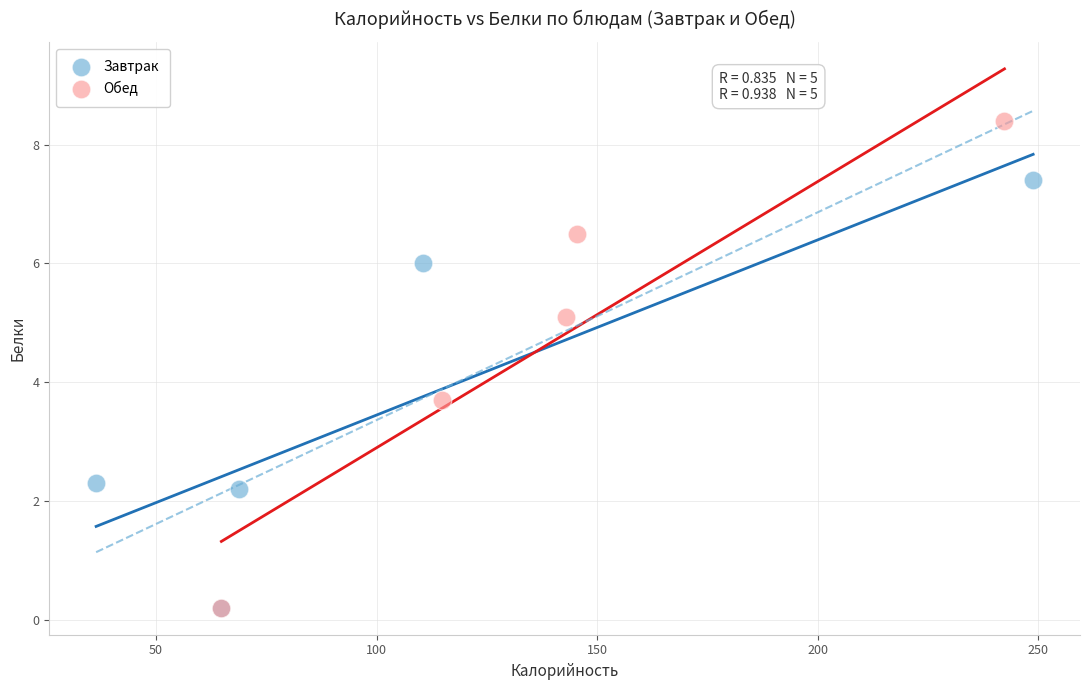

Which series contains the highest Y value?

Обед